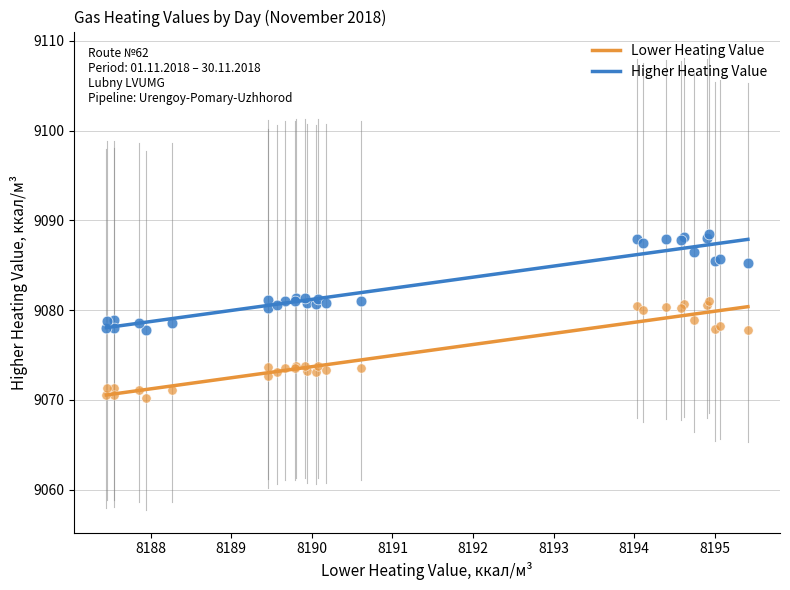

Which series contains the lowest Y value?

Lower Heating Value